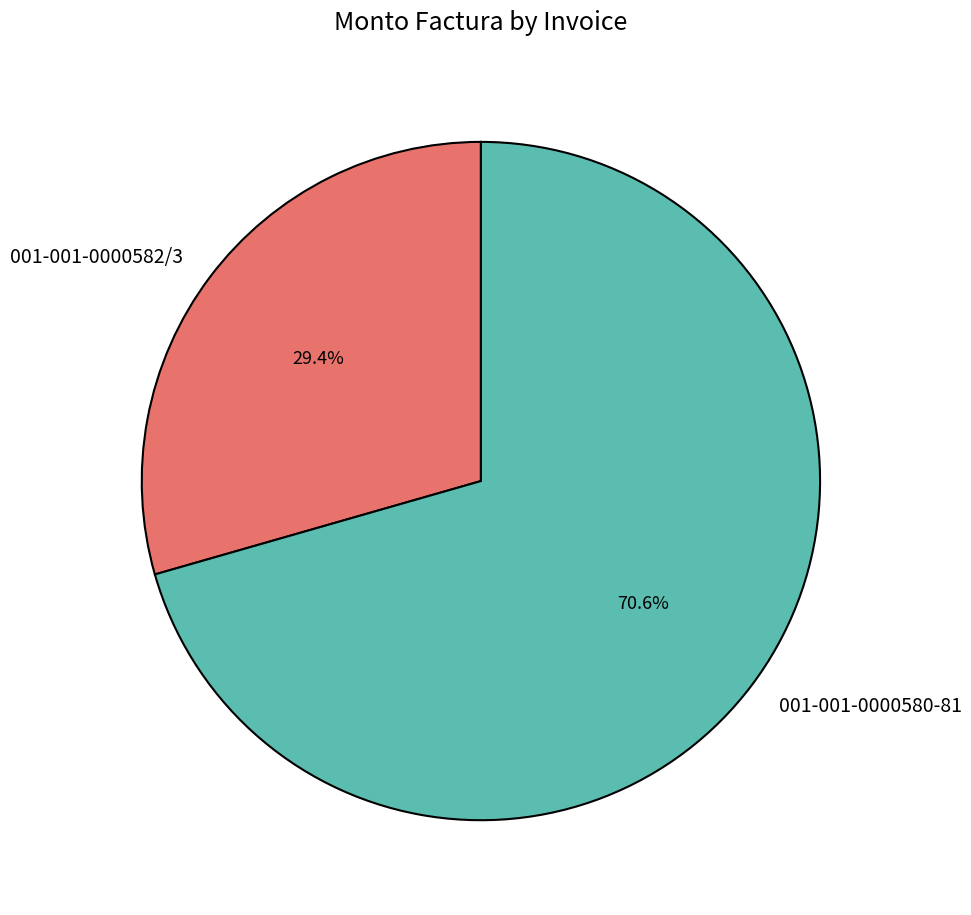

How many segments does this pie chart have?

2